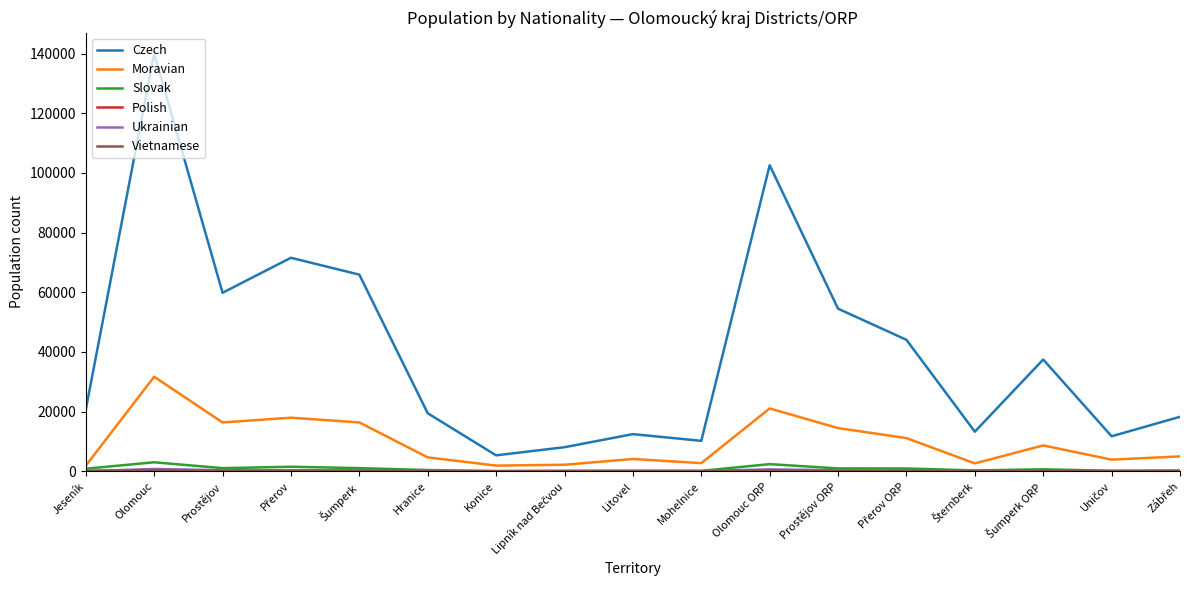

What is the highest value of the Moravian series?

31687